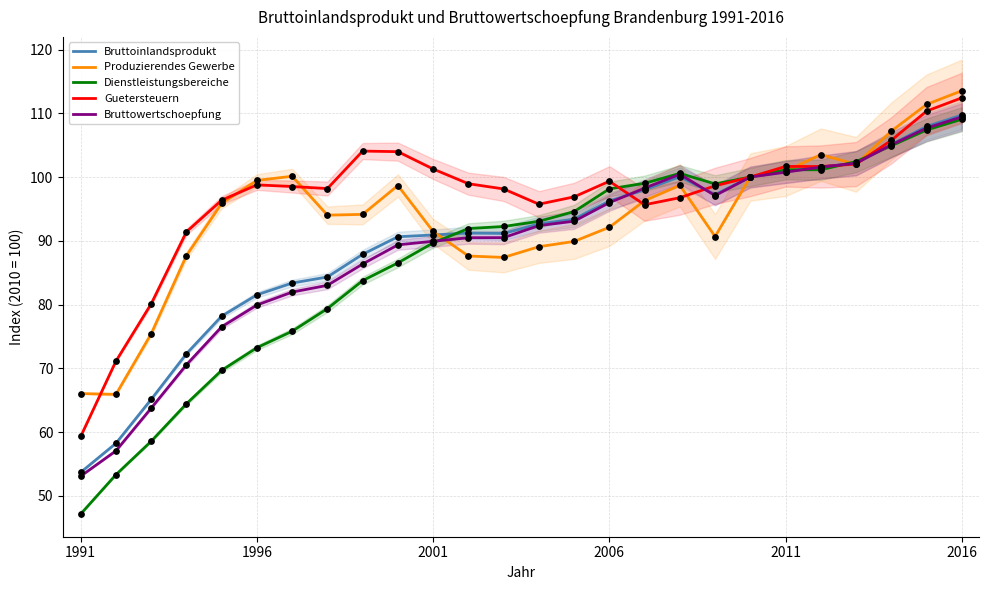

Which series has the largest total across all categories?

Guetersteuern